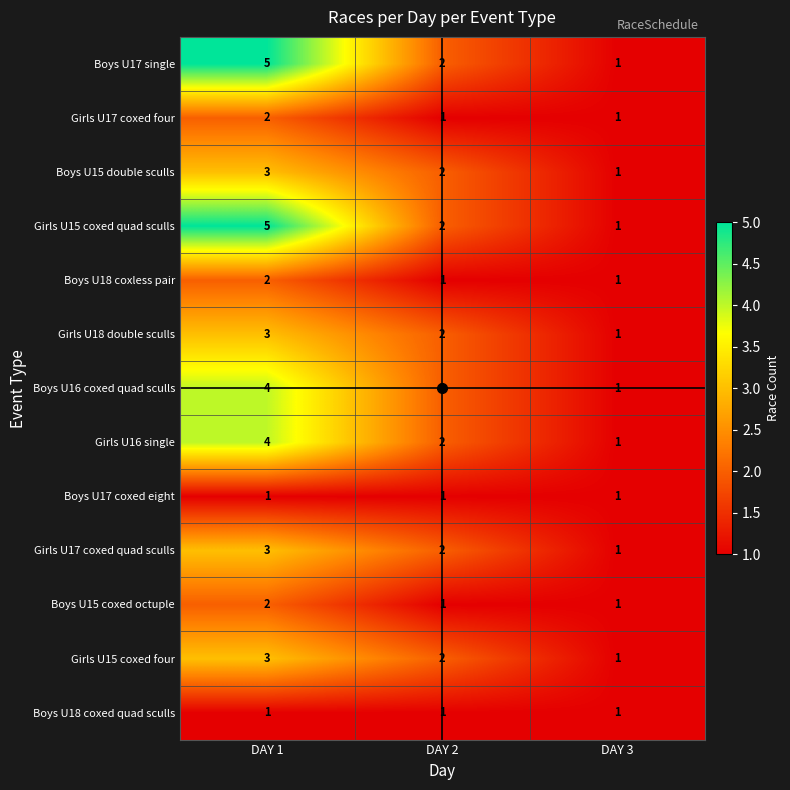

At which label does Girls U16 single first exceed 2?

DAY 1